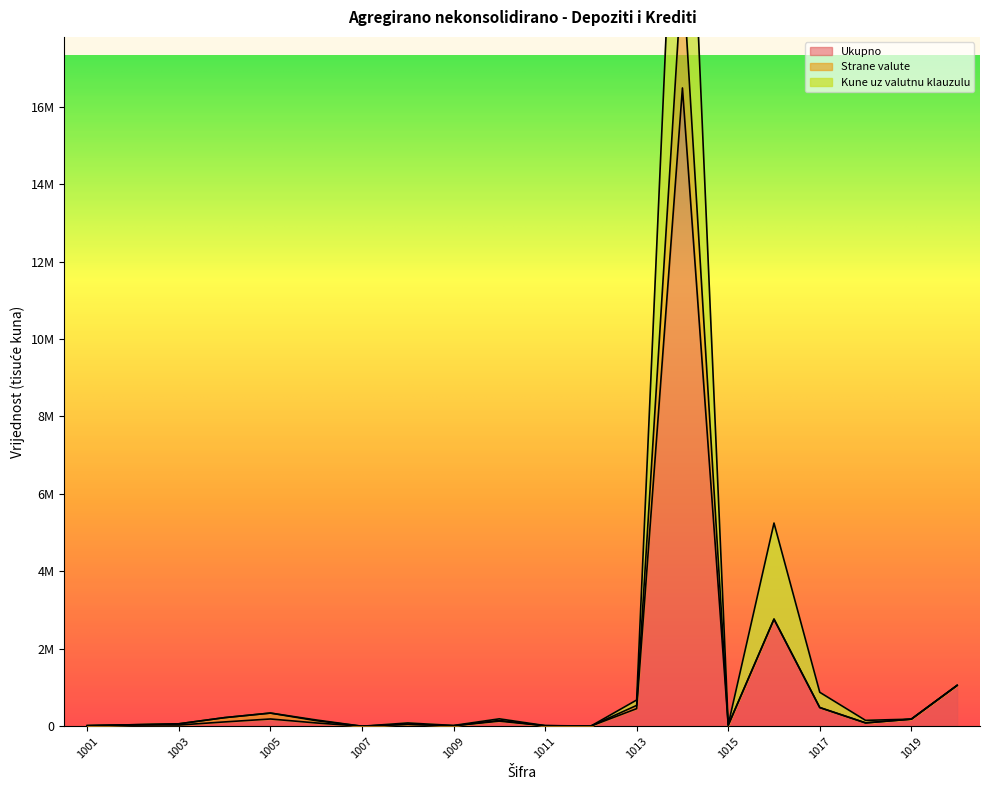

What is the value of the Strane valute point at the 12th from the left?

4535